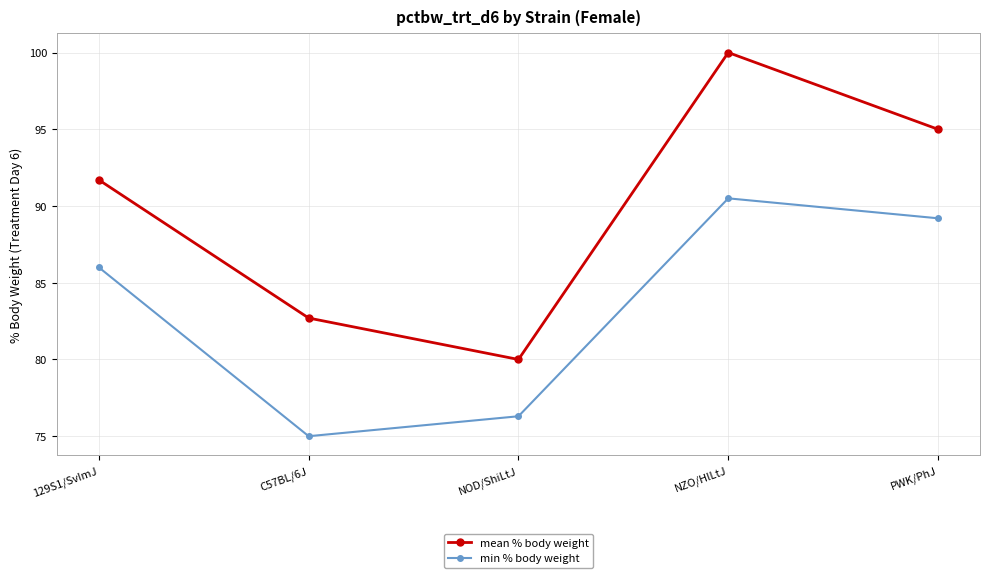

True or false: min % body weight has more than 2 interior local peaks.

False